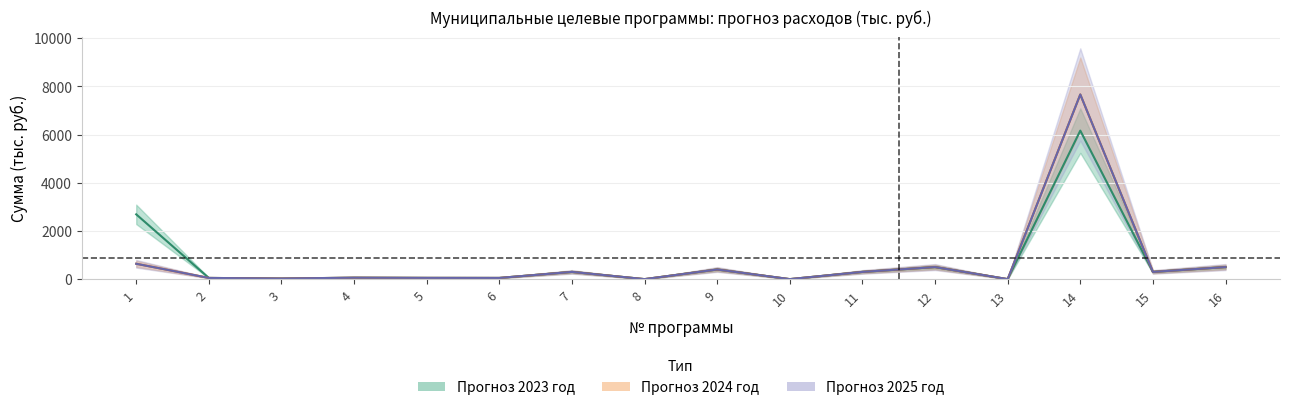

In Прогноз 2023 год, how many points are lower than both neighbors (excluding endpoints)?

6